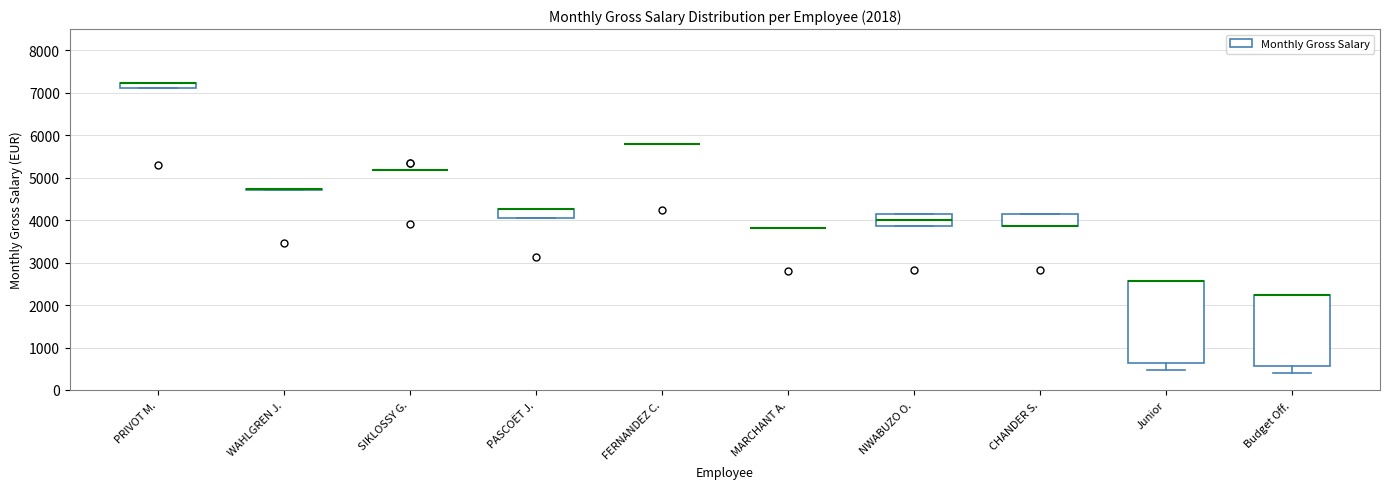

Which box is the tallest, from its lower edge to its upper edge?

Junior